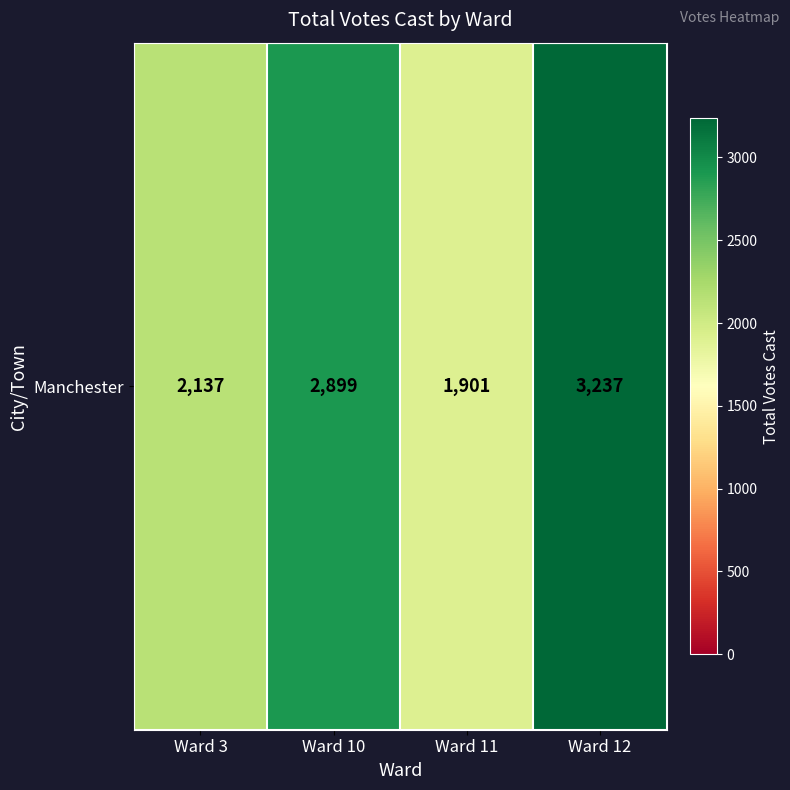

What is the average value?

2544